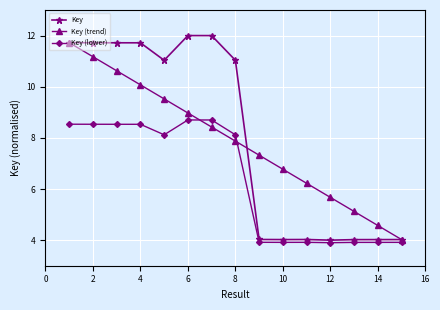

What is the maximum value shown in the chart?

12.0